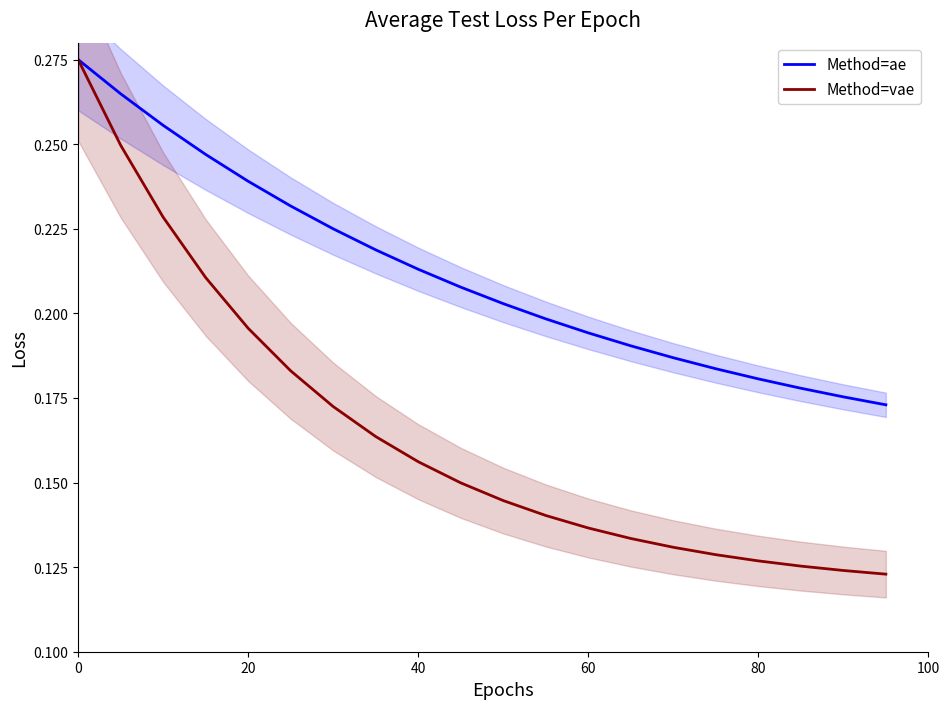

True or false: Method=ae has more than 1 points higher than both neighbors.

False